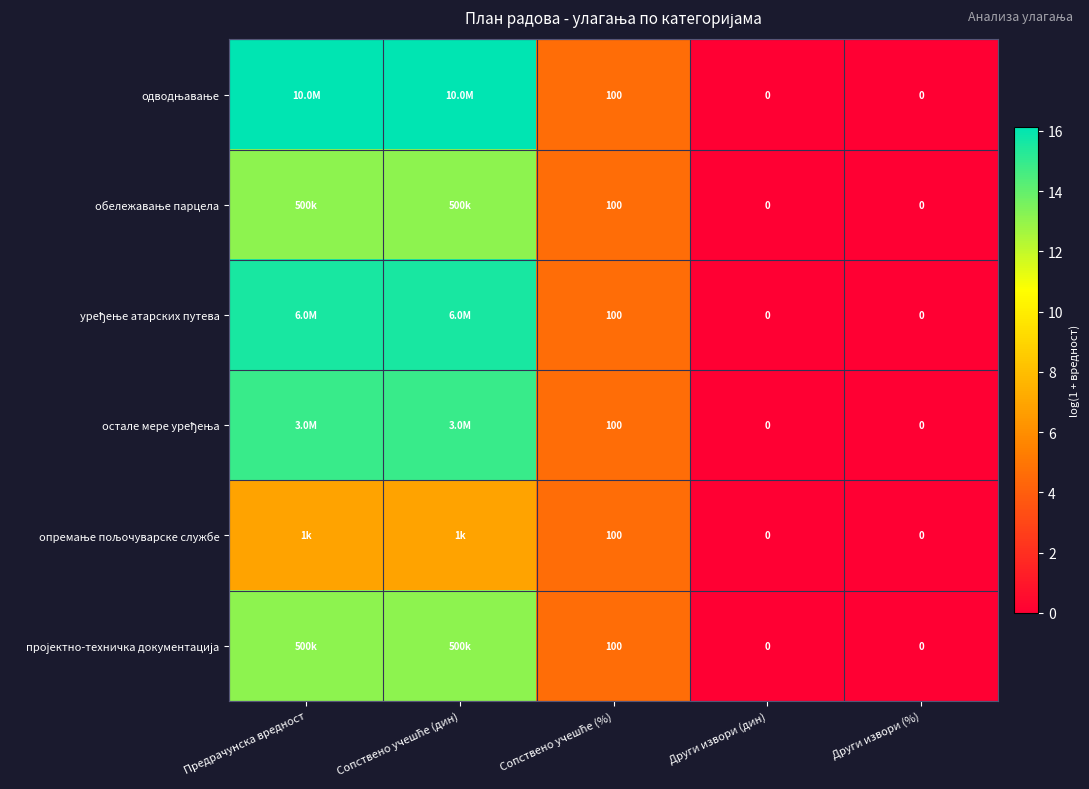

What is the difference between the second highest and minimum values in the уређење атарских путева series?

15.6